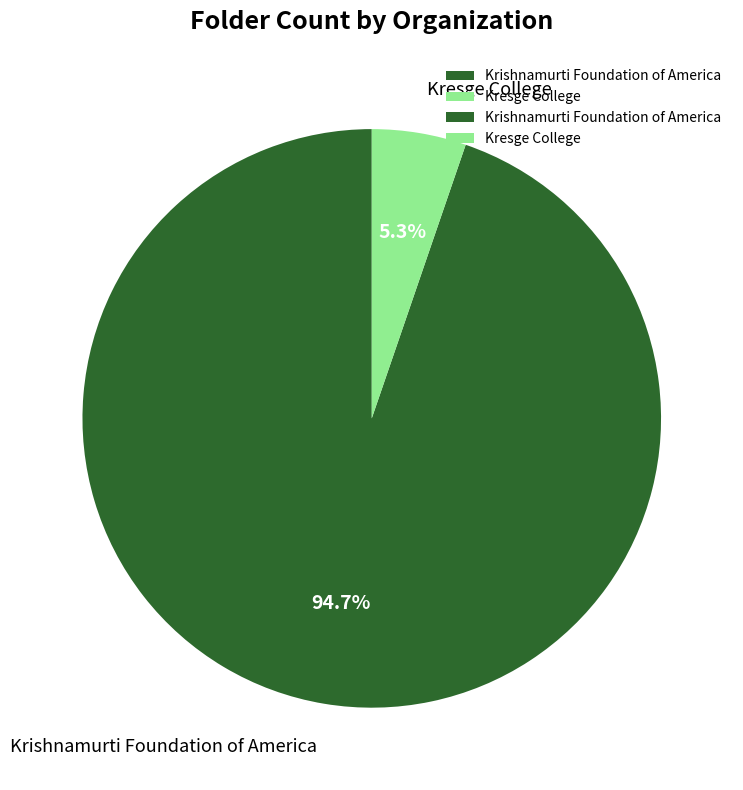

To the nearest percent, what is the difference between the Krishnamurti Foundation of America and Kresge College slice percentages?

89%